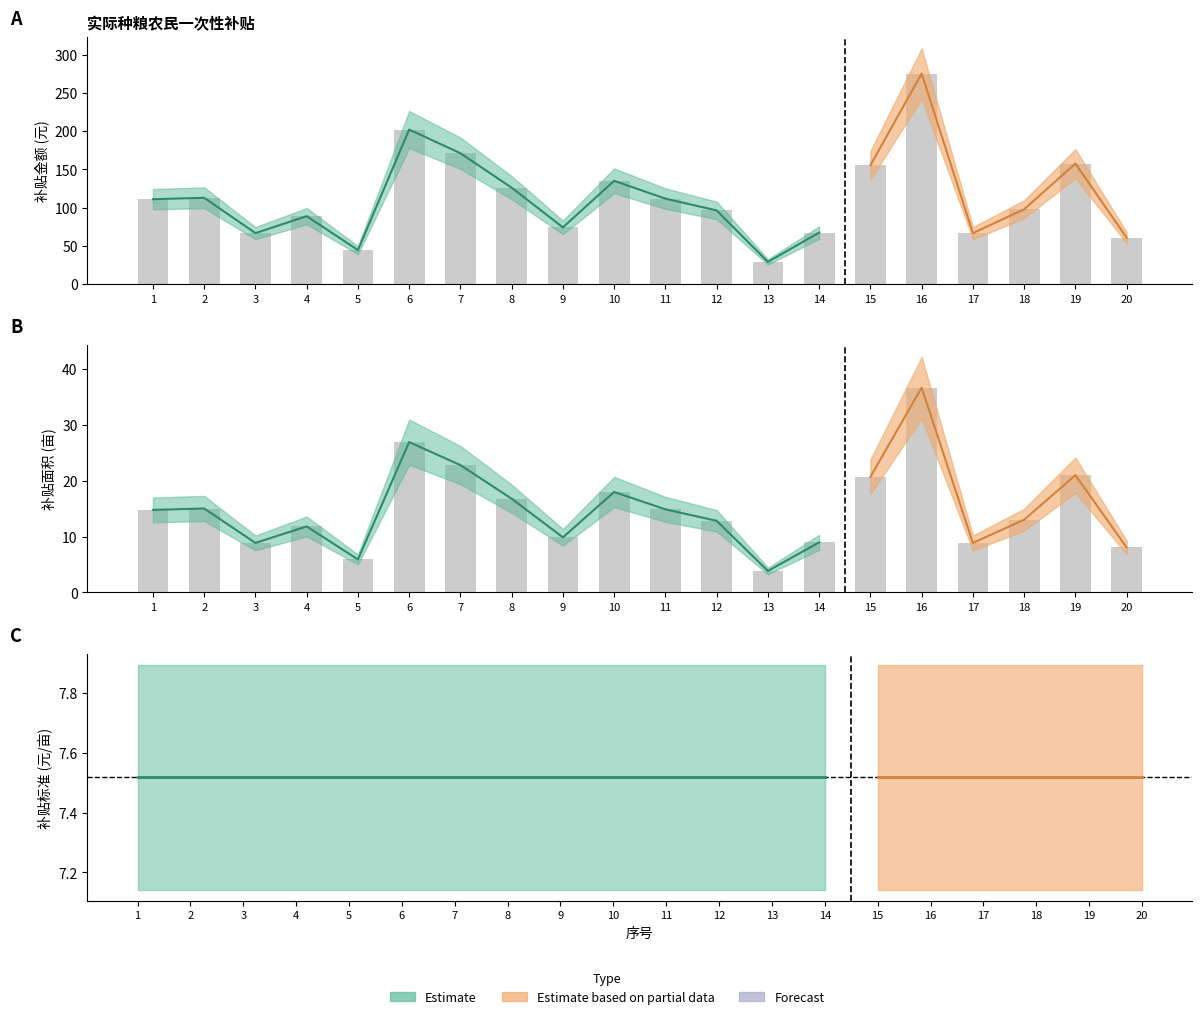

Which label corresponds to the largest value in the chart?

16